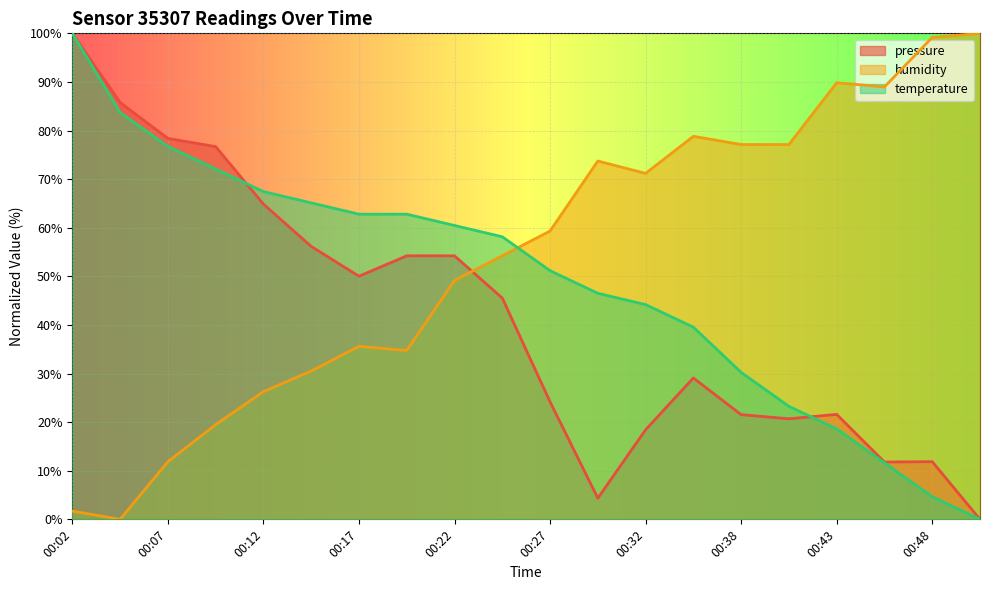

Which series ends up on top after the final intersection of temperature and humidity?

humidity